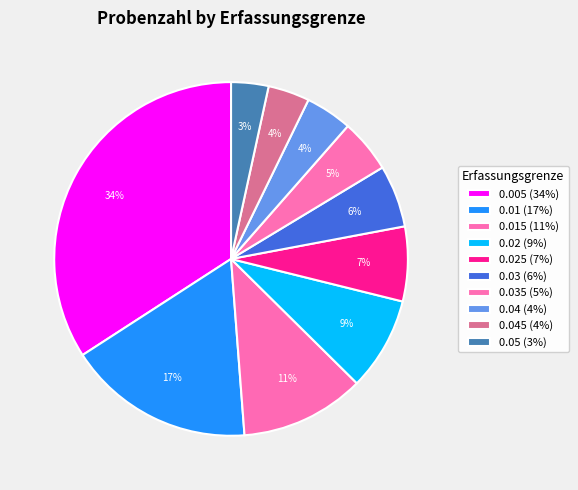

How many segments does this pie chart have?

10